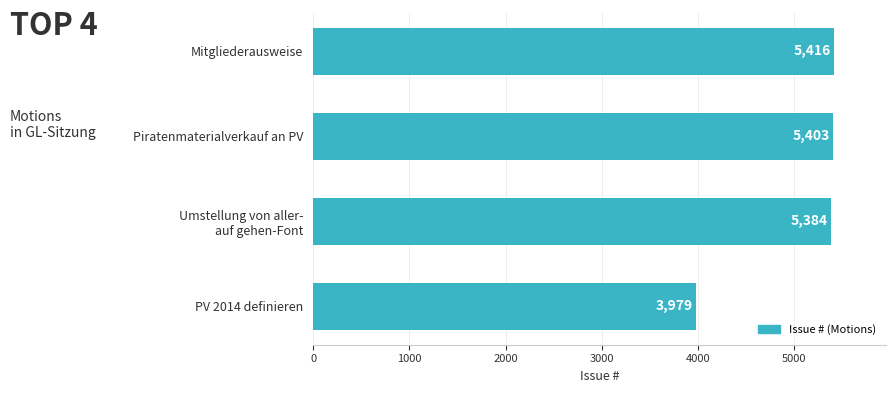

Are the bars horizontal?

Yes